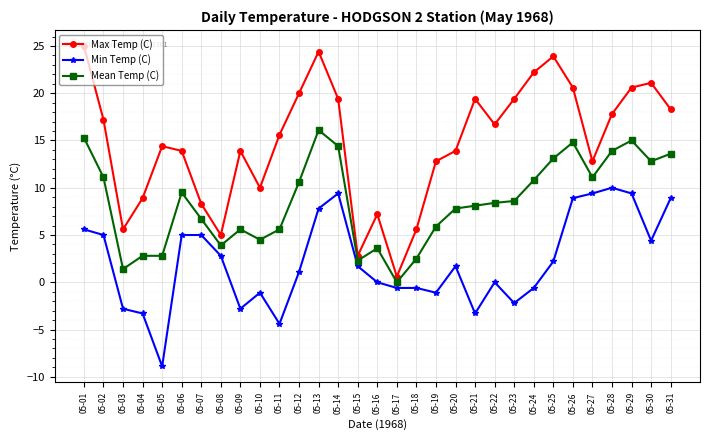

What is the minimum value shown in the chart?

-8.9